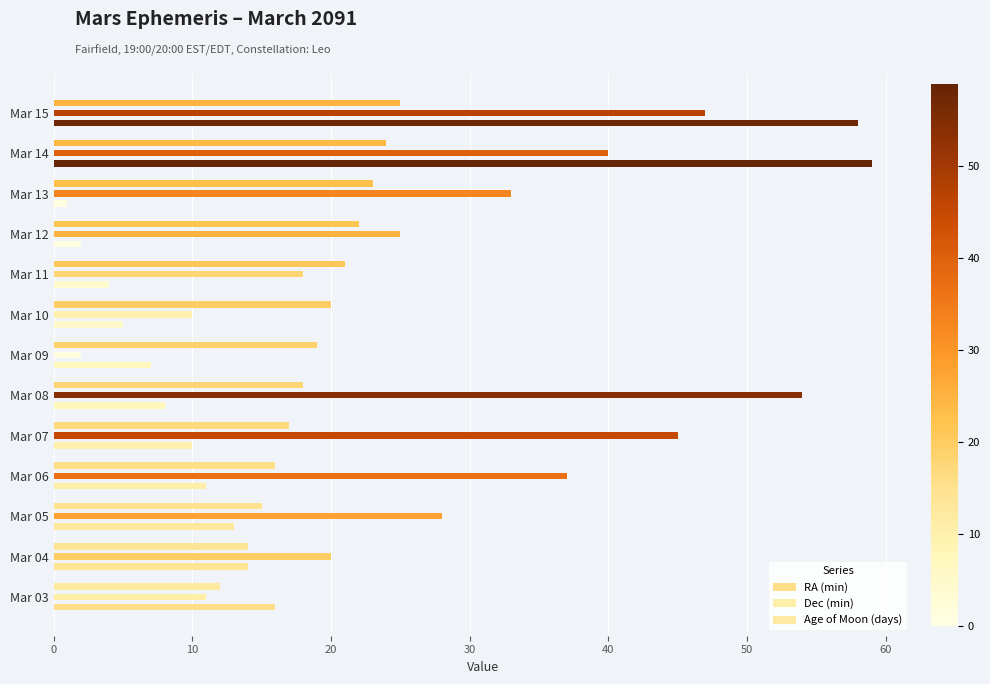

How many values in the Dec (min) series are below 28?

6